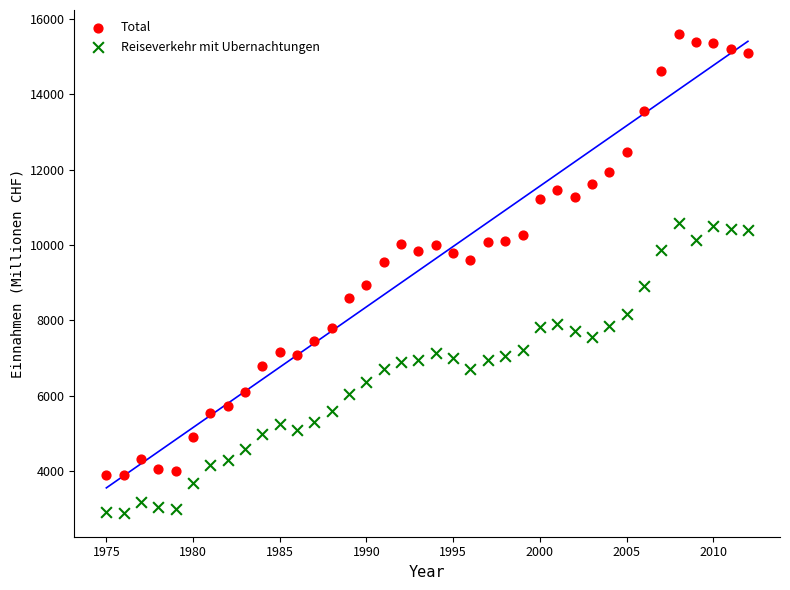

Which series has the widest spread of Y values?

Total